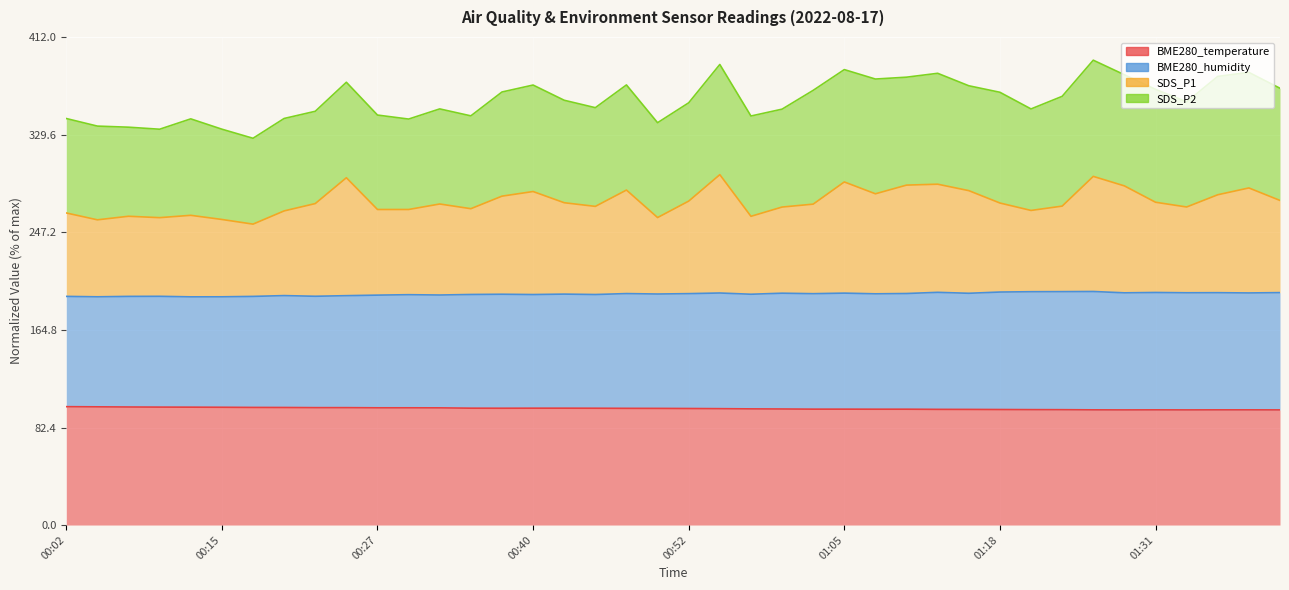

True or false: SDS_P1 and BME280_humidity cross at least once.

False